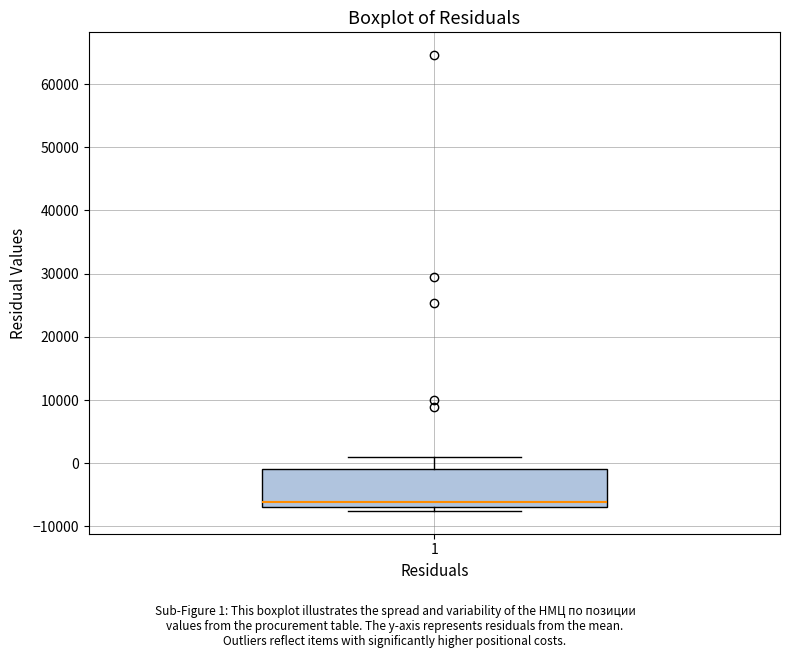

Where is the lower edge of the box at x = 1 on the y-axis? The values are not printed on the chart, so give them approximately, as read against the axis.

-7000